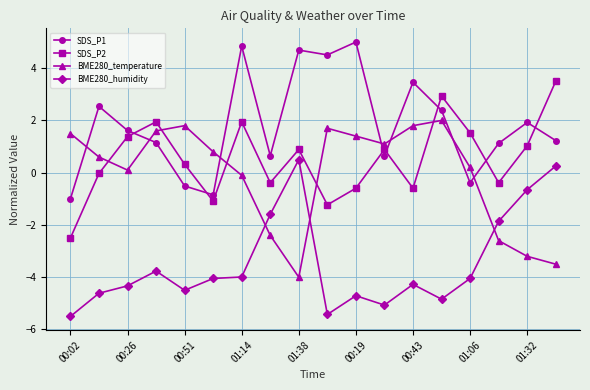

Which series has the largest total across all categories?

SDS_P1